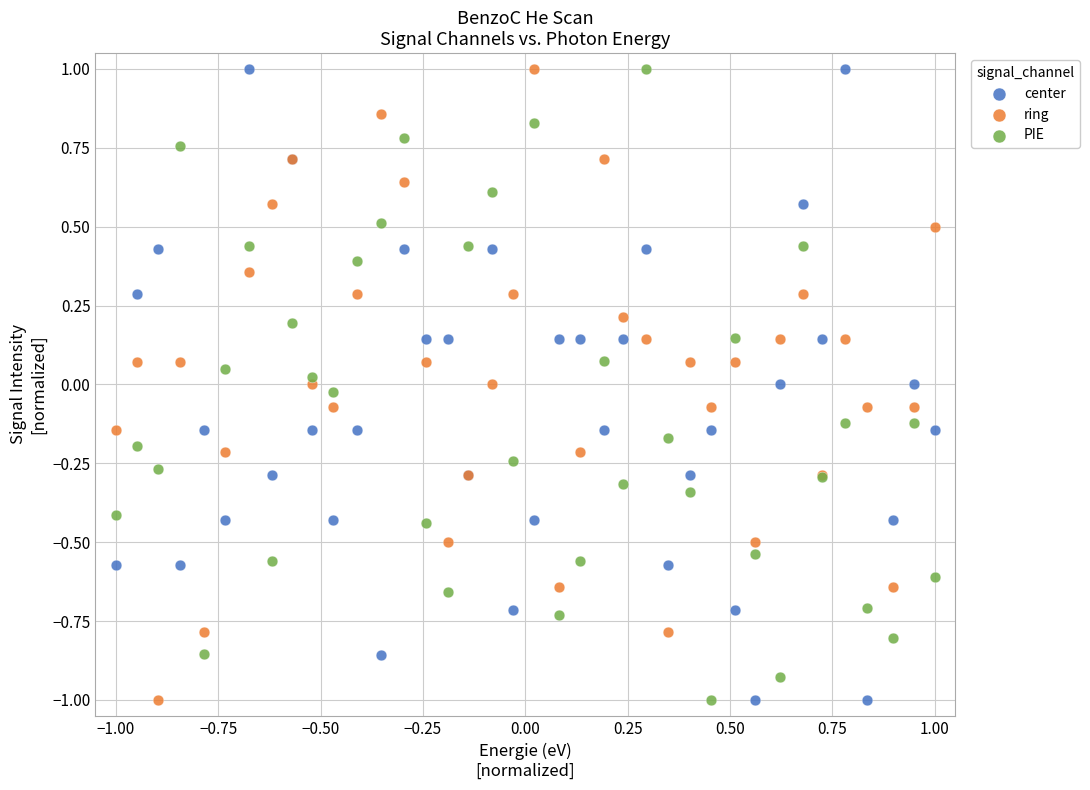

What is the X range (max minus min) for the scatter plot?

2.0